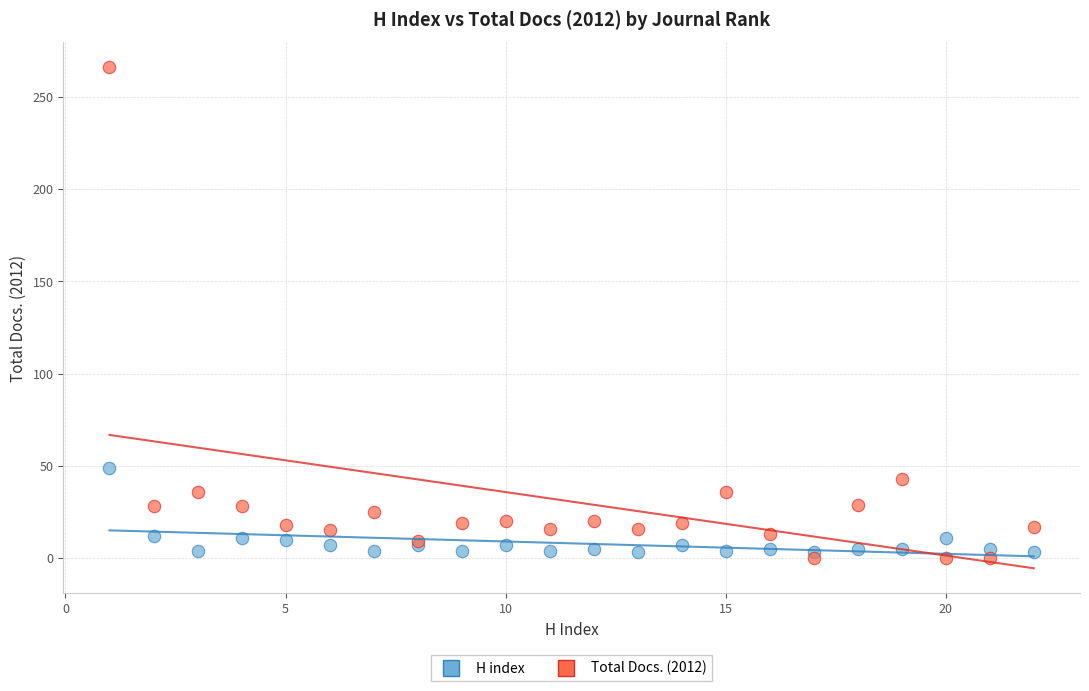

Which series contains the lowest Y value?

Total Docs. (2012)